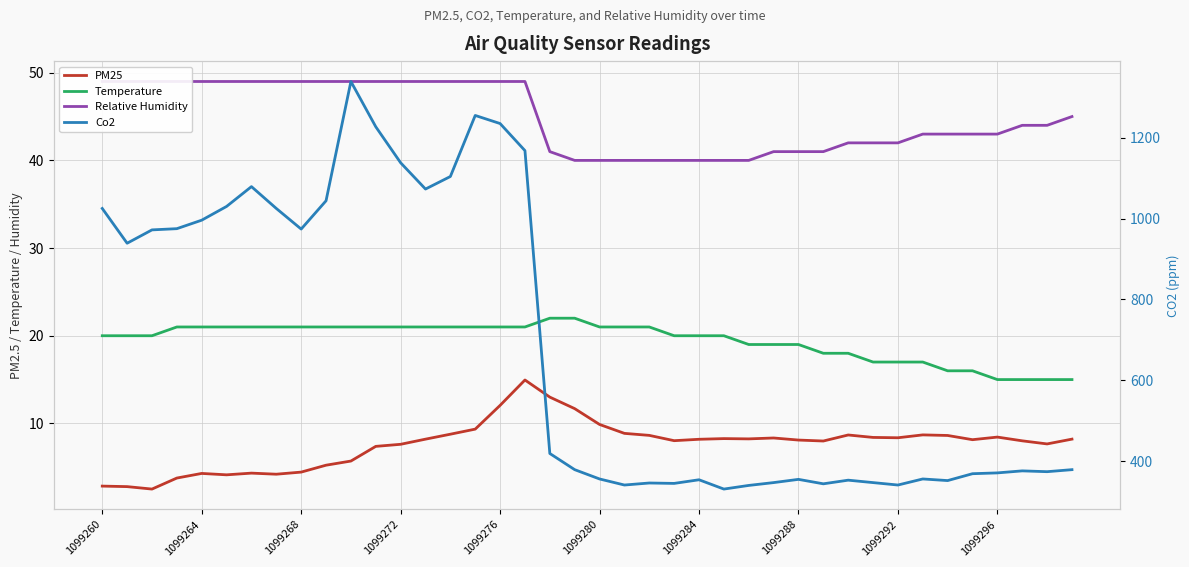

Which series has the widest spread of values?

Co2